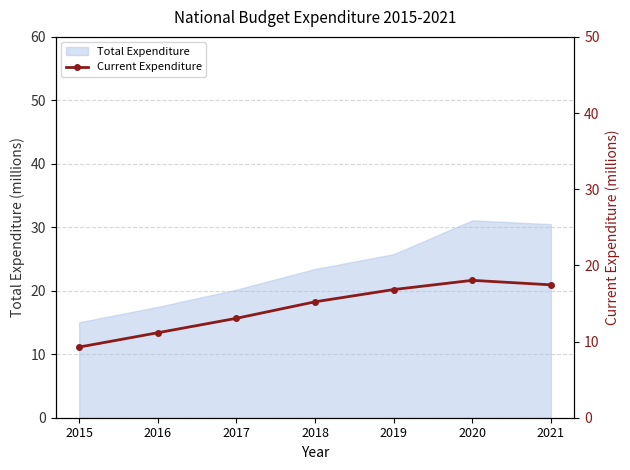

What is the minimum value for Total Expenditure?

15.0